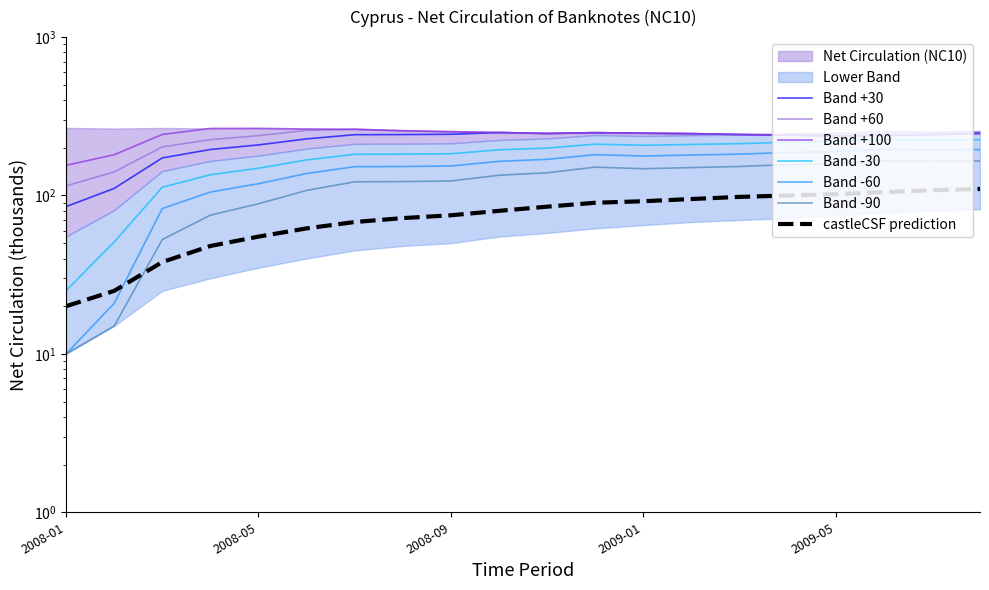

Does the chart have visible grid lines?

No